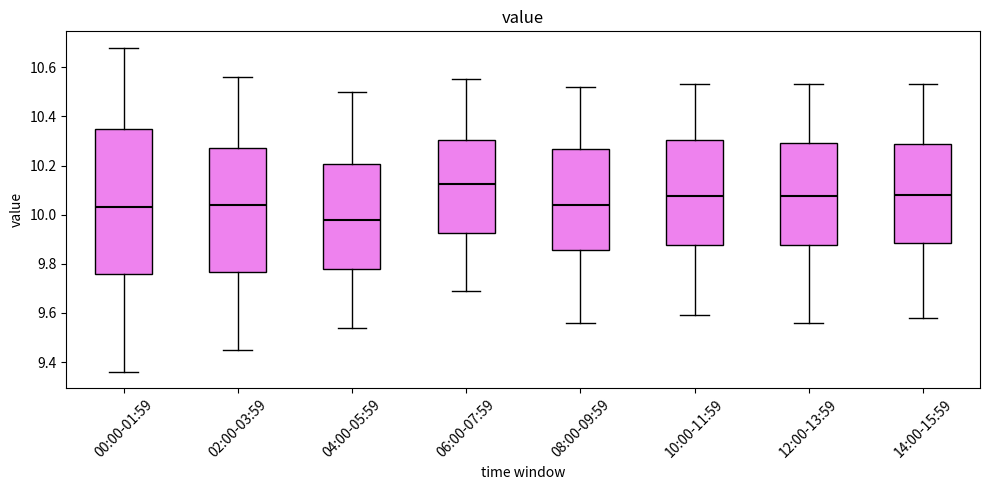

Reading left to right, read every box against the y-axis: the position of its median line, the range the box covers, and the ends of its whiskers. The values are not printed on the chart, so give them approximately, as read against the axis.

00:00-01:59: median 10.04, box 9.76 to 10.36, whiskers 9.36 to 10.68
02:00-03:59: median 10.04, box 9.76 to 10.28, whiskers 9.46 to 10.56
04:00-05:59: median 9.98, box 9.78 to 10.20, whiskers 9.54 to 10.50
06:00-07:59: median 10.12, box 9.92 to 10.30, whiskers 9.70 to 10.56
08:00-09:59: median 10.04, box 9.86 to 10.26, whiskers 9.56 to 10.52
10:00-11:59: median 10.08, box 9.88 to 10.30, whiskers 9.60 to 10.54
12:00-13:59: median 10.08, box 9.88 to 10.30, whiskers 9.56 to 10.54
14:00-15:59: median 10.08, box 9.88 to 10.28, whiskers 9.58 to 10.54